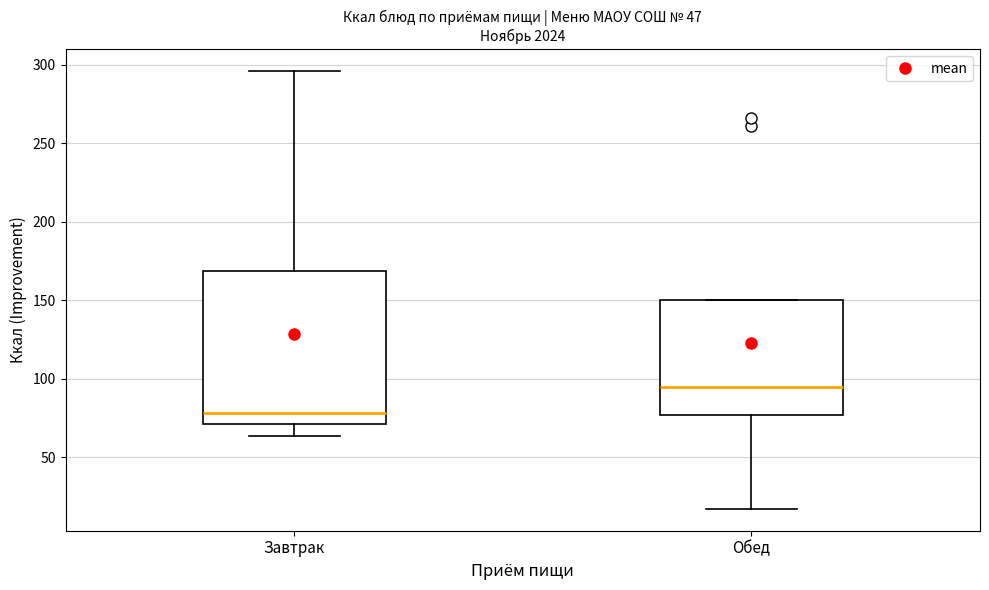

Which box is the tallest, from its lower edge to its upper edge?

Завтрак